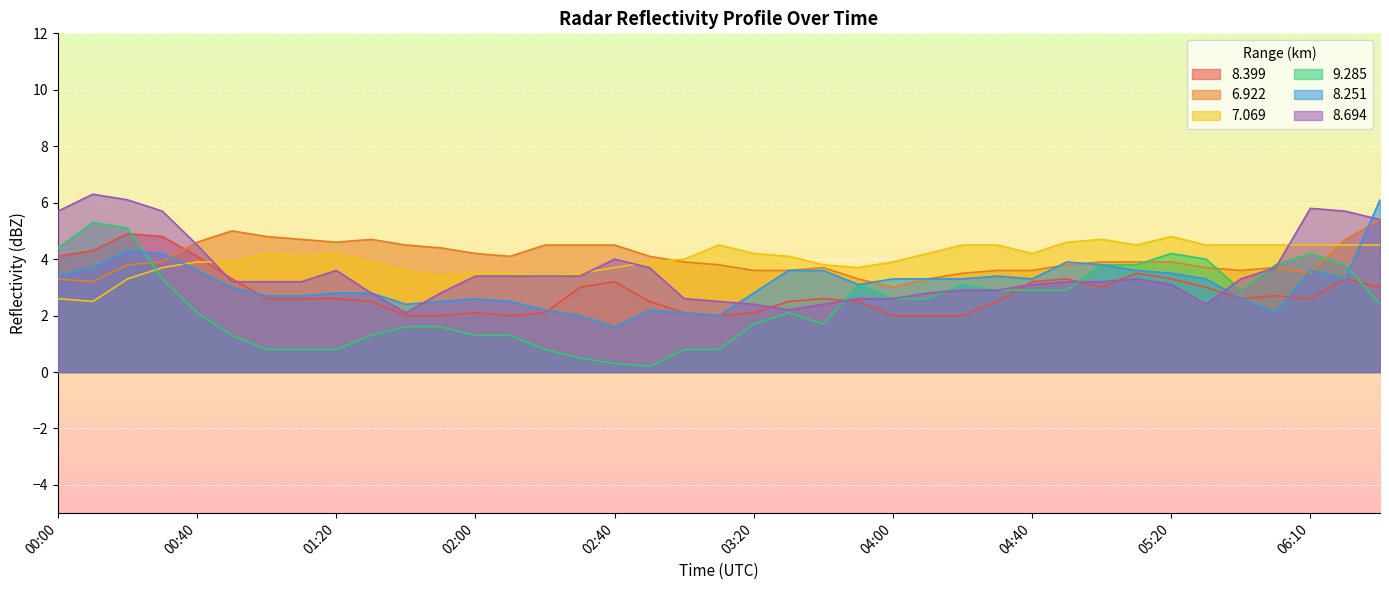

Is it true that   8.399 equals 4.2 at 02:50?

False